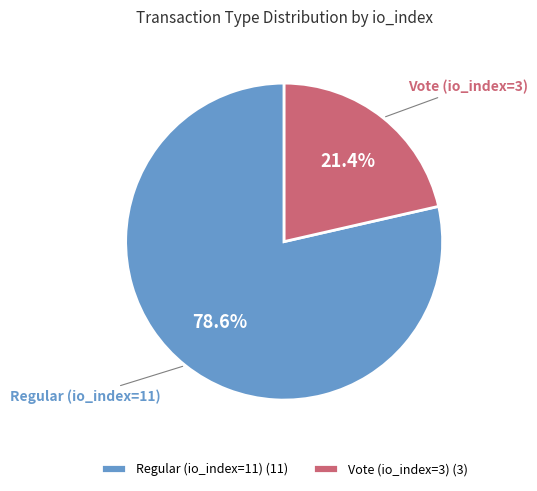

Which slice is the smallest?

Vote (io_index=3)